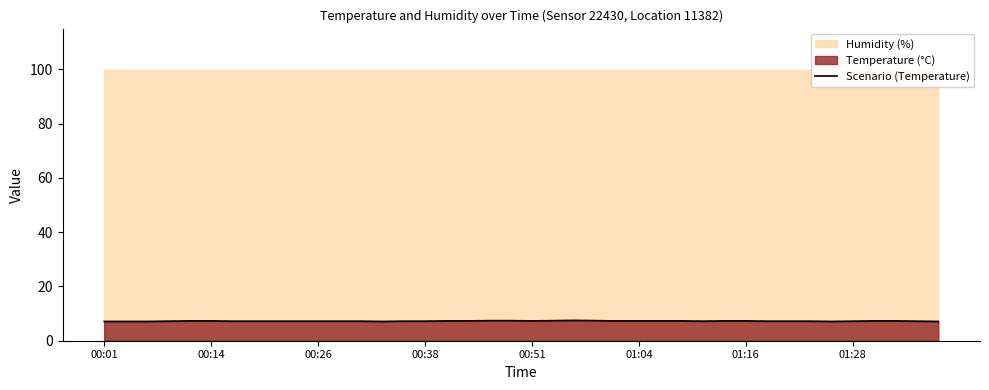

What is the average value?

7.2